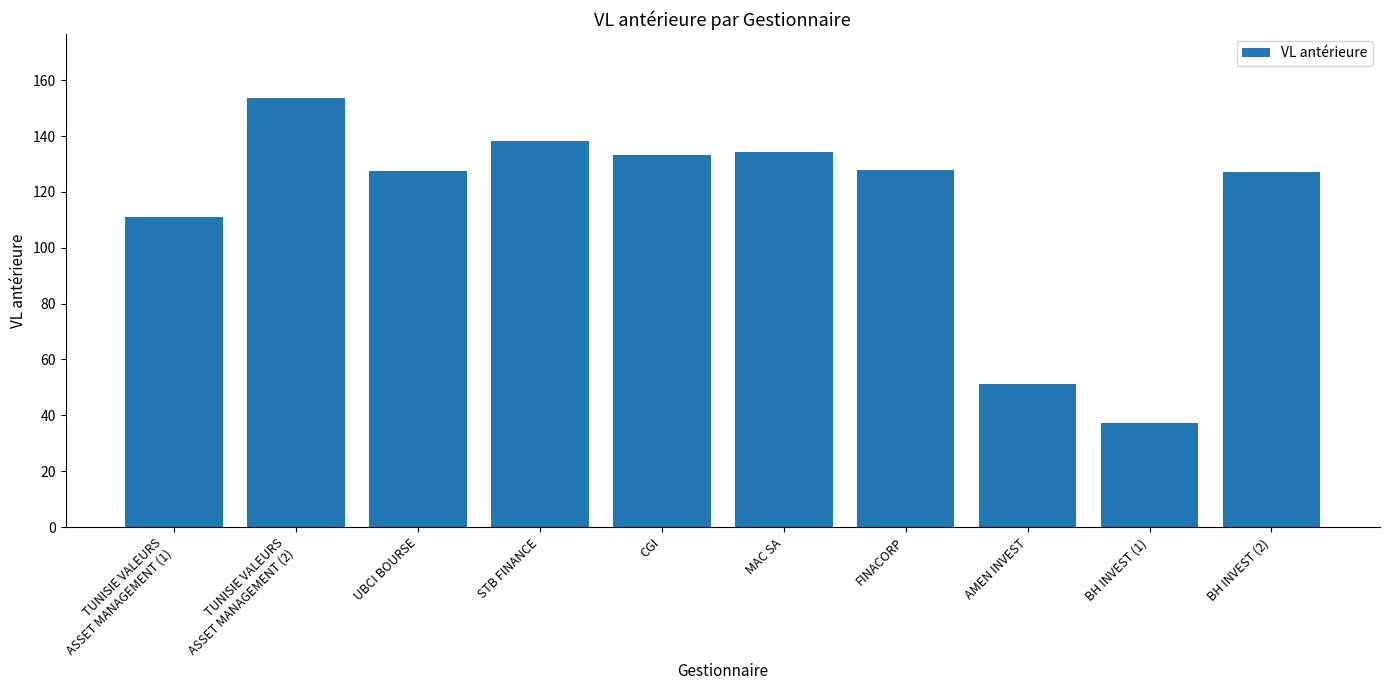

Approximately how many times larger is the value at CGI compared to TUNISIE VALEURS
ASSET MANAGEMENT (1)?

1.2